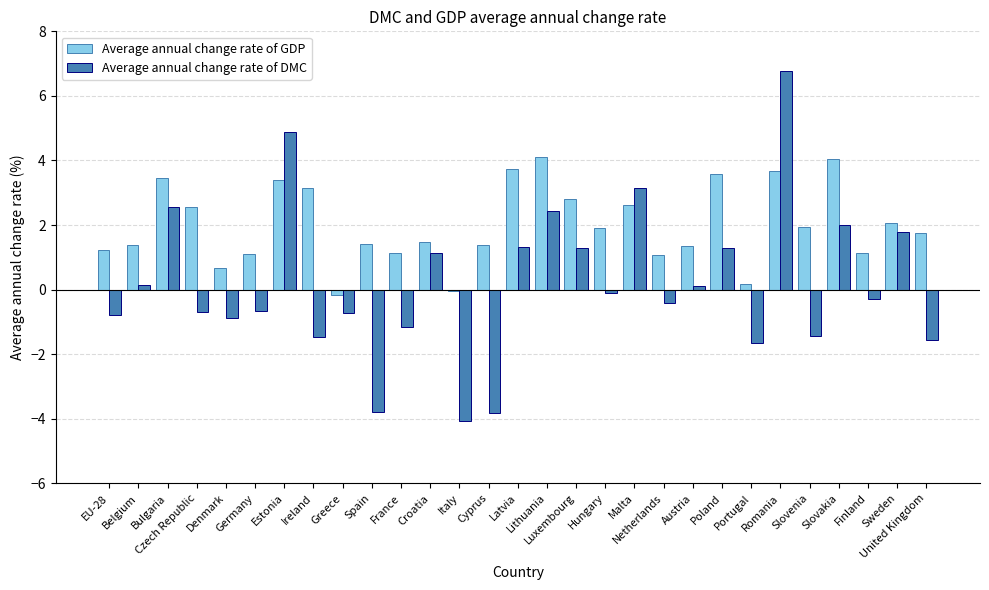

The value of Average annual change rate of DMC at Latvia is 0.6. True or false?

False